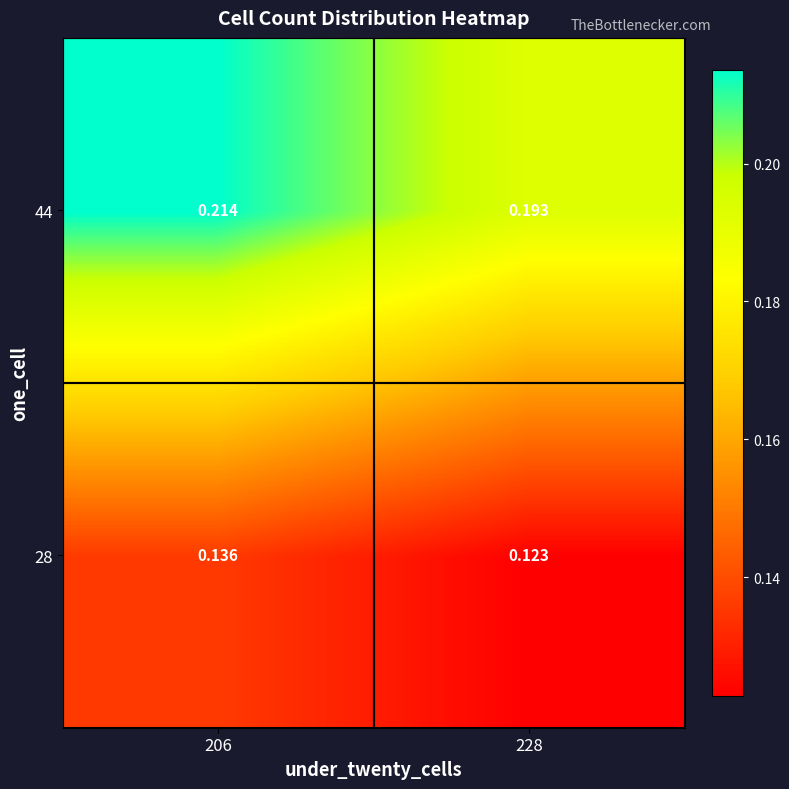

How many series are shown in this chart?

2